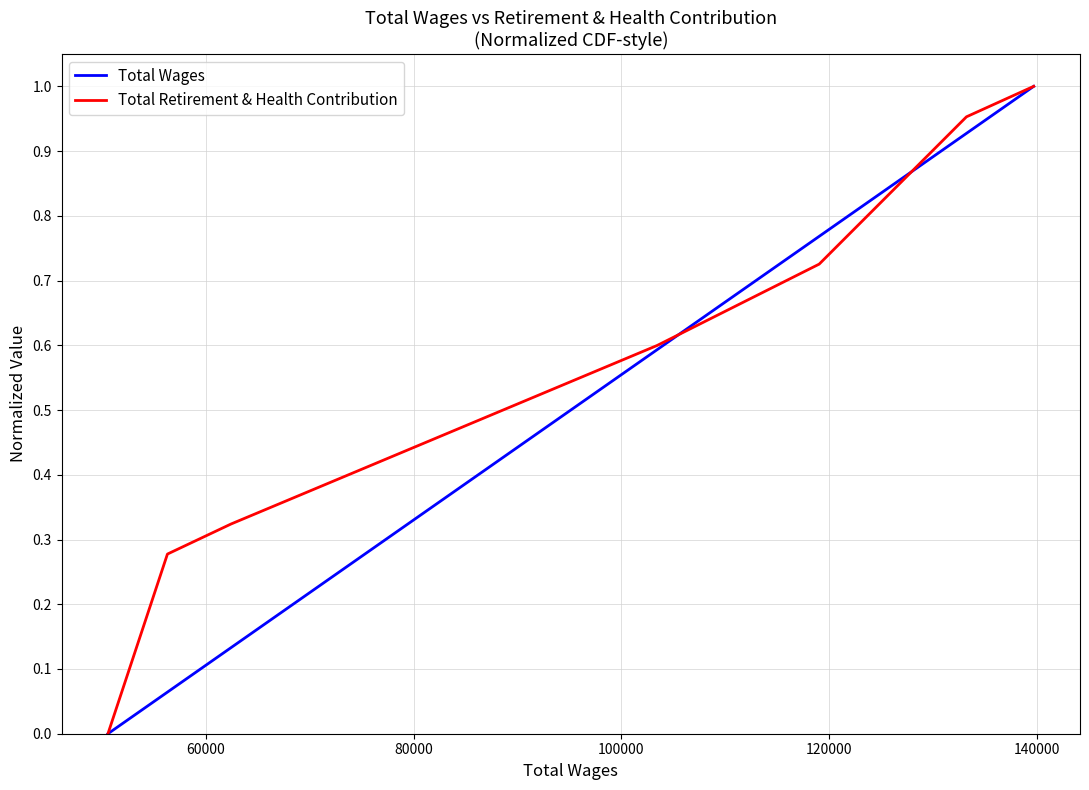

List the series in order of their overall mean, lowest first.

Total Wages, Total Retirement & Health Contribution